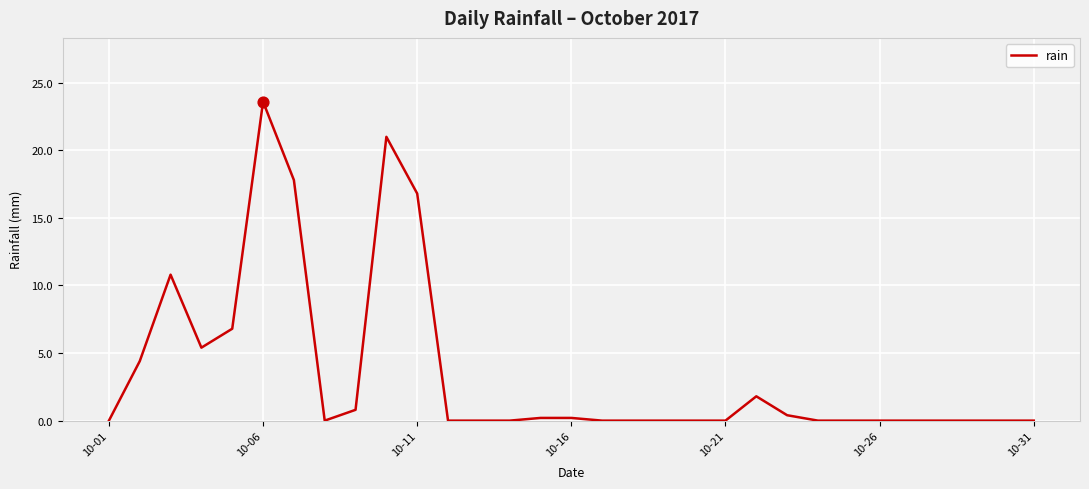

What is the maximum value shown in the chart?

23.6